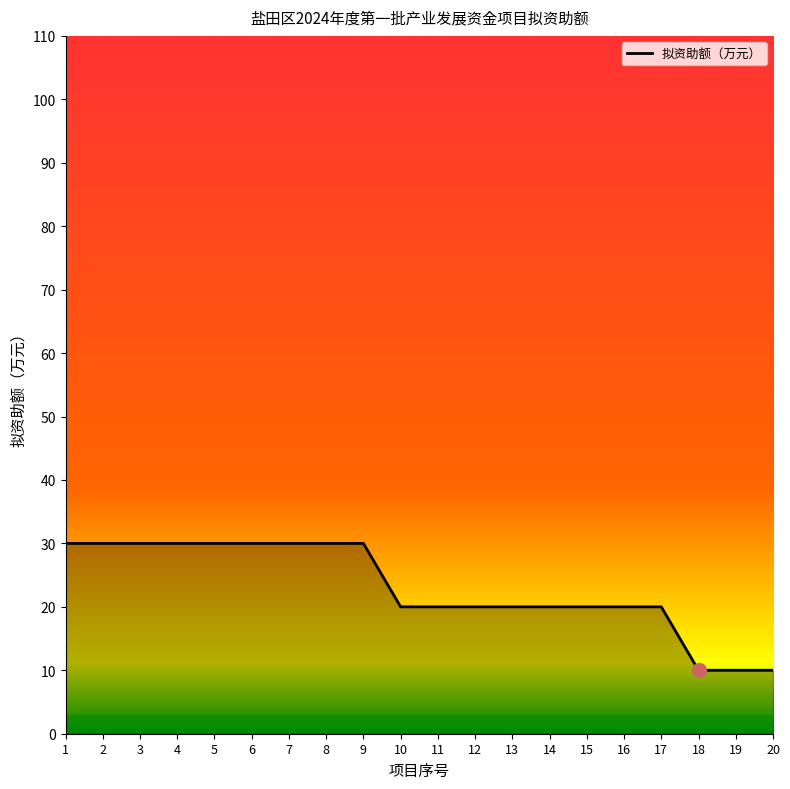

What is the greatest value displayed?

30